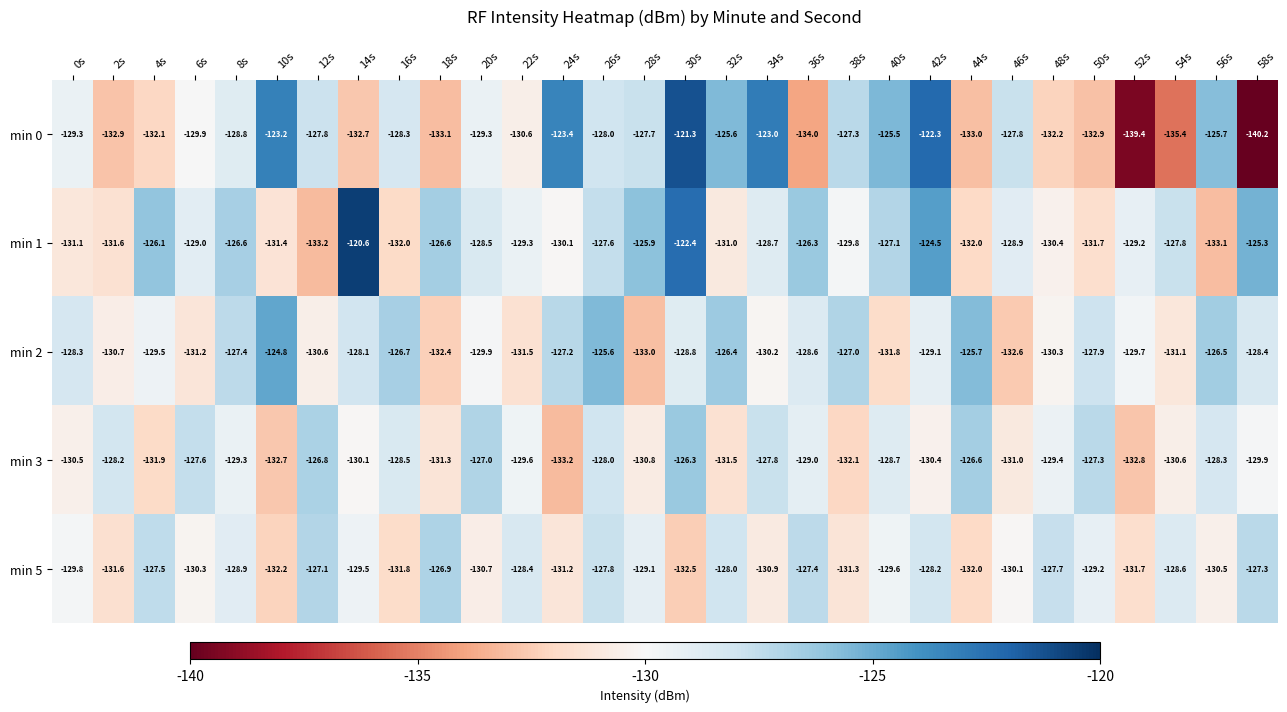

Between 42s and 56s, which series saw the biggest shift?

min 1